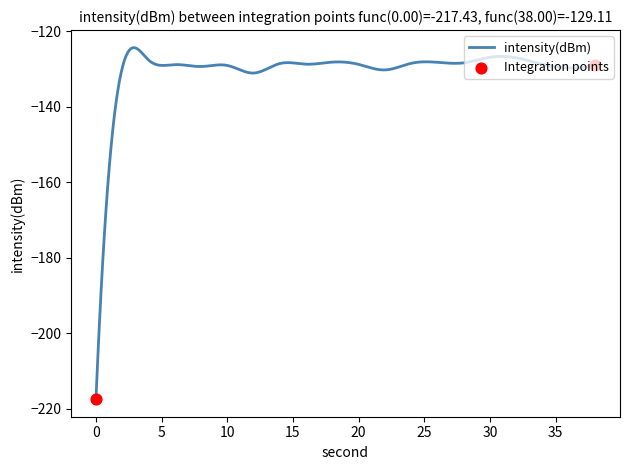

What is the minimum value shown in the chart?

-217.4